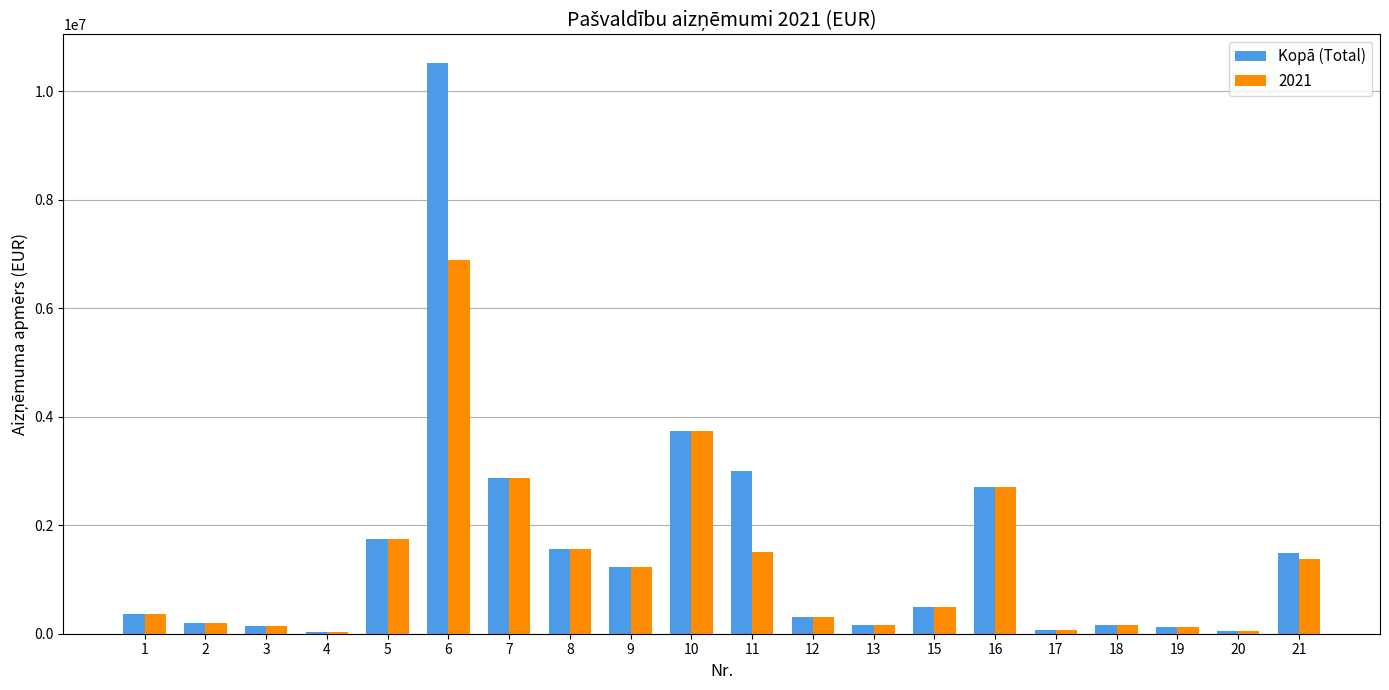

Which series has the largest range (max minus min)?

Kopā (Total)